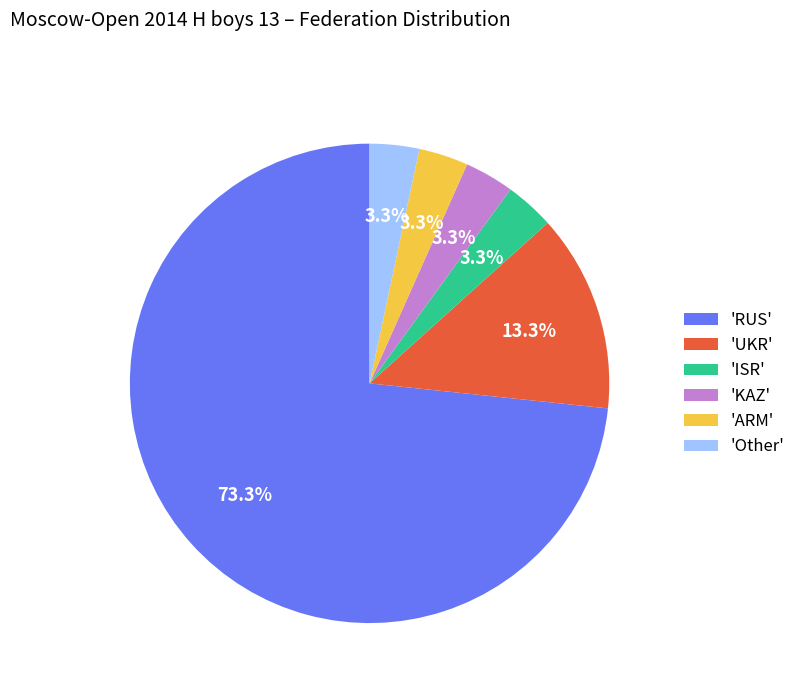

Is 'RUS' the majority of the pie?

Yes